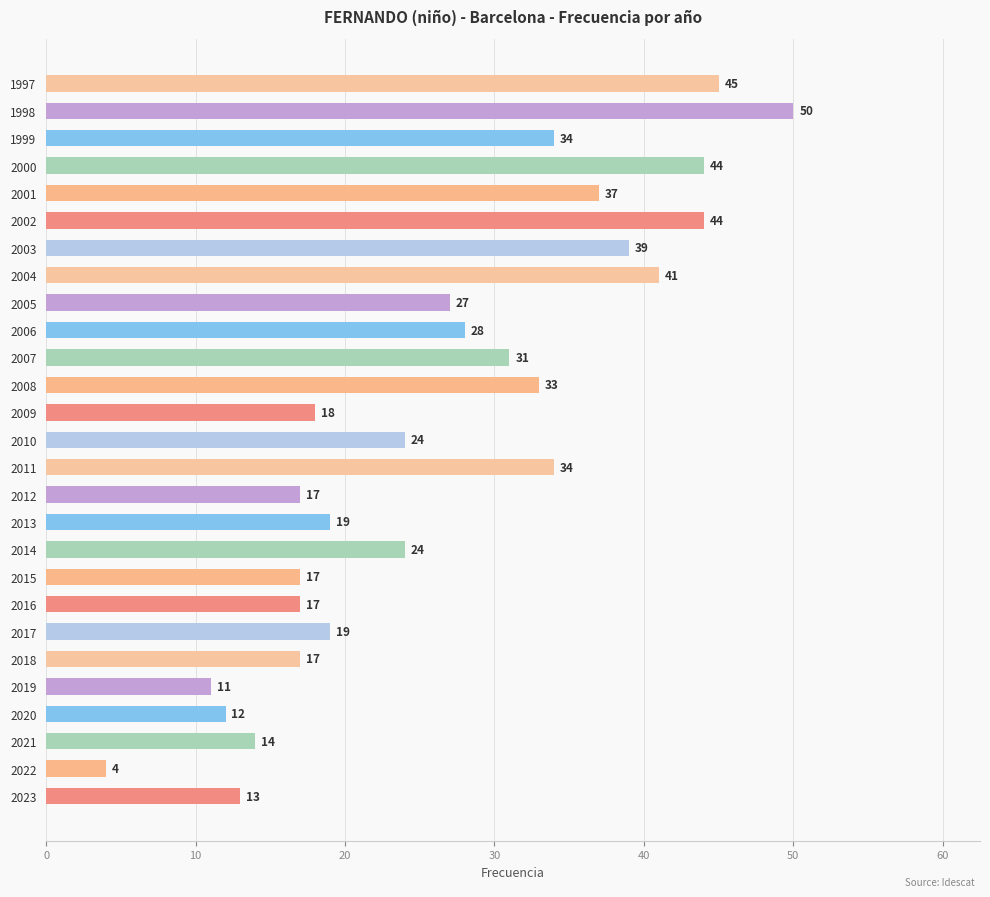

Approximately how many times larger is the value at 2005 compared to 2009?

1.5